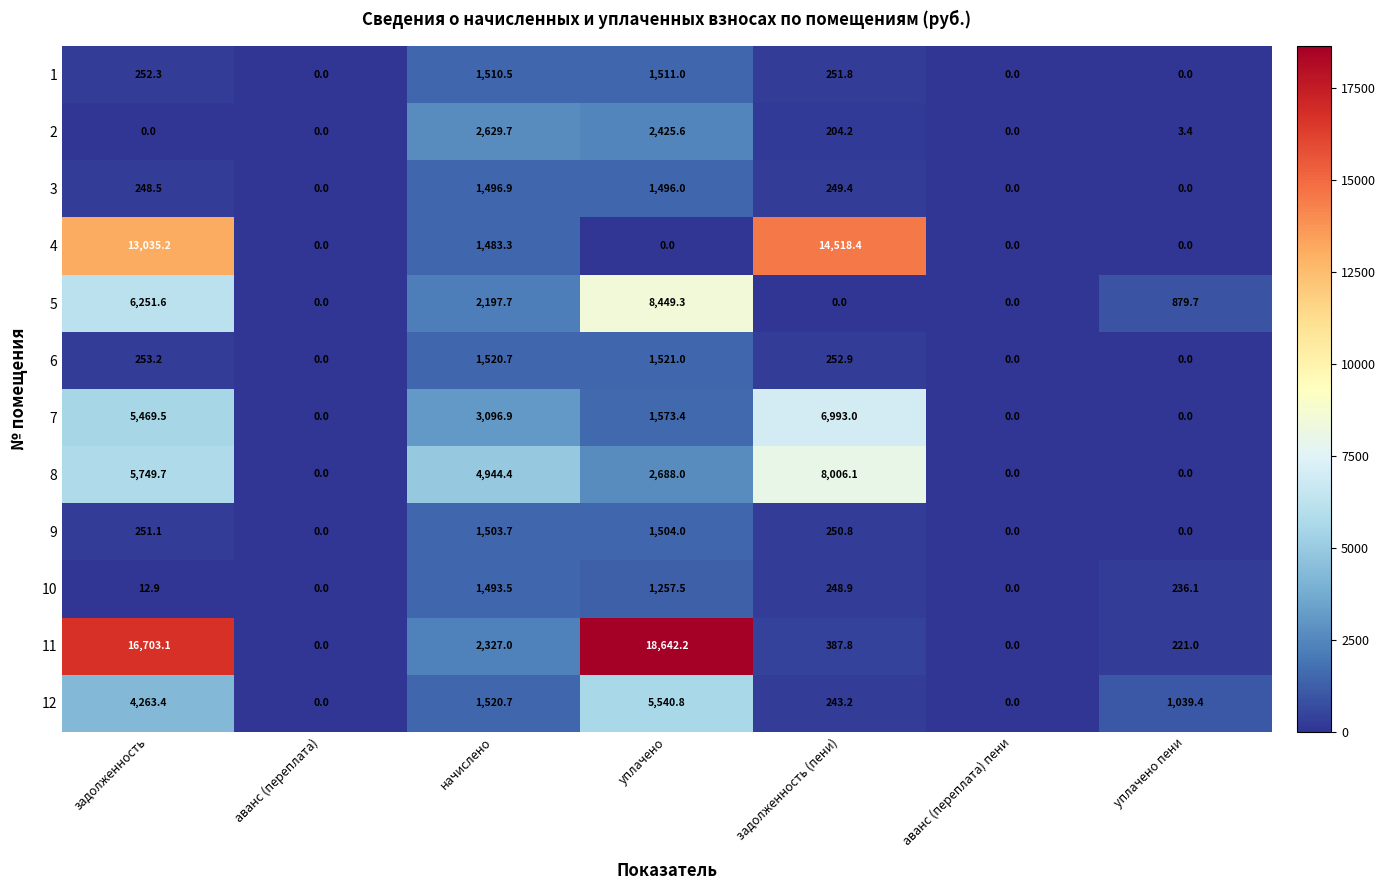

What is the sum of the 9 values at задолженность and задолженность (пени)?

501.9